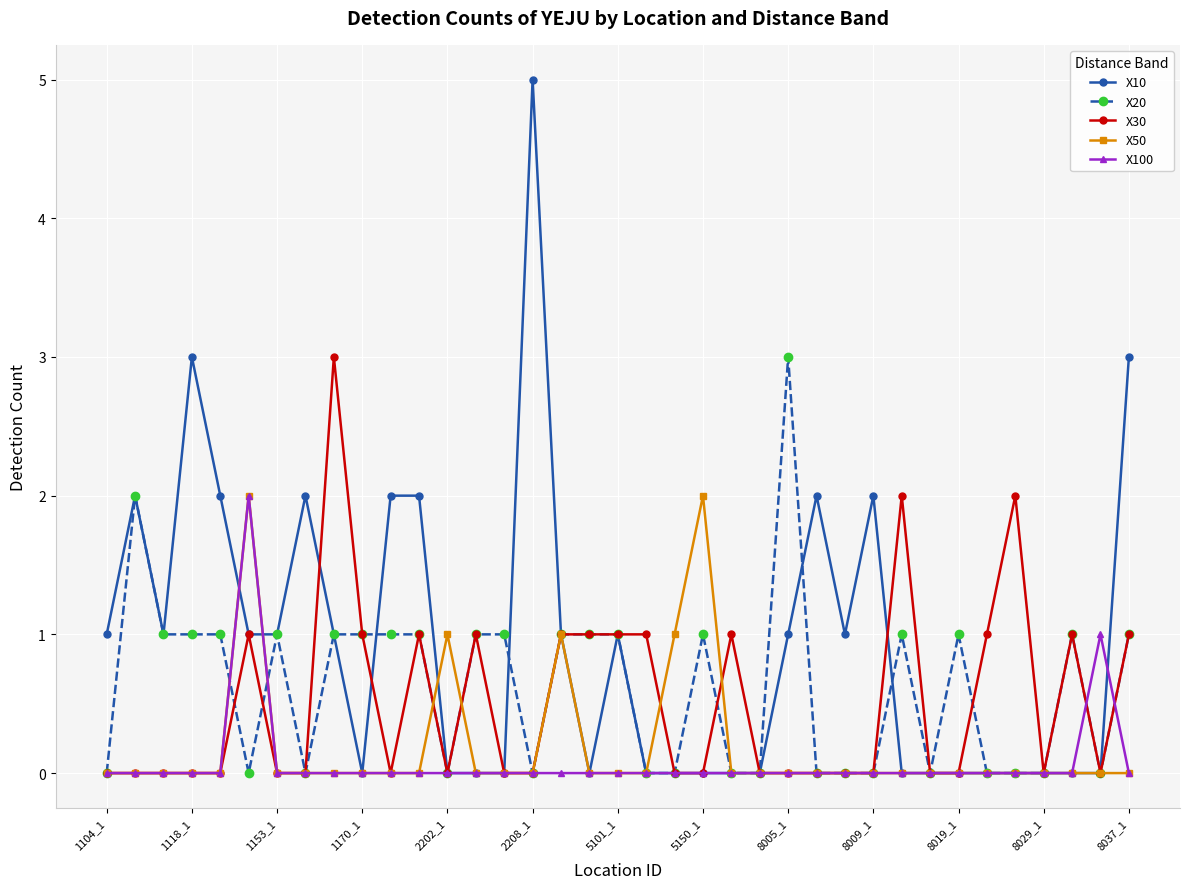

Which series has the widest spread of values?

X10